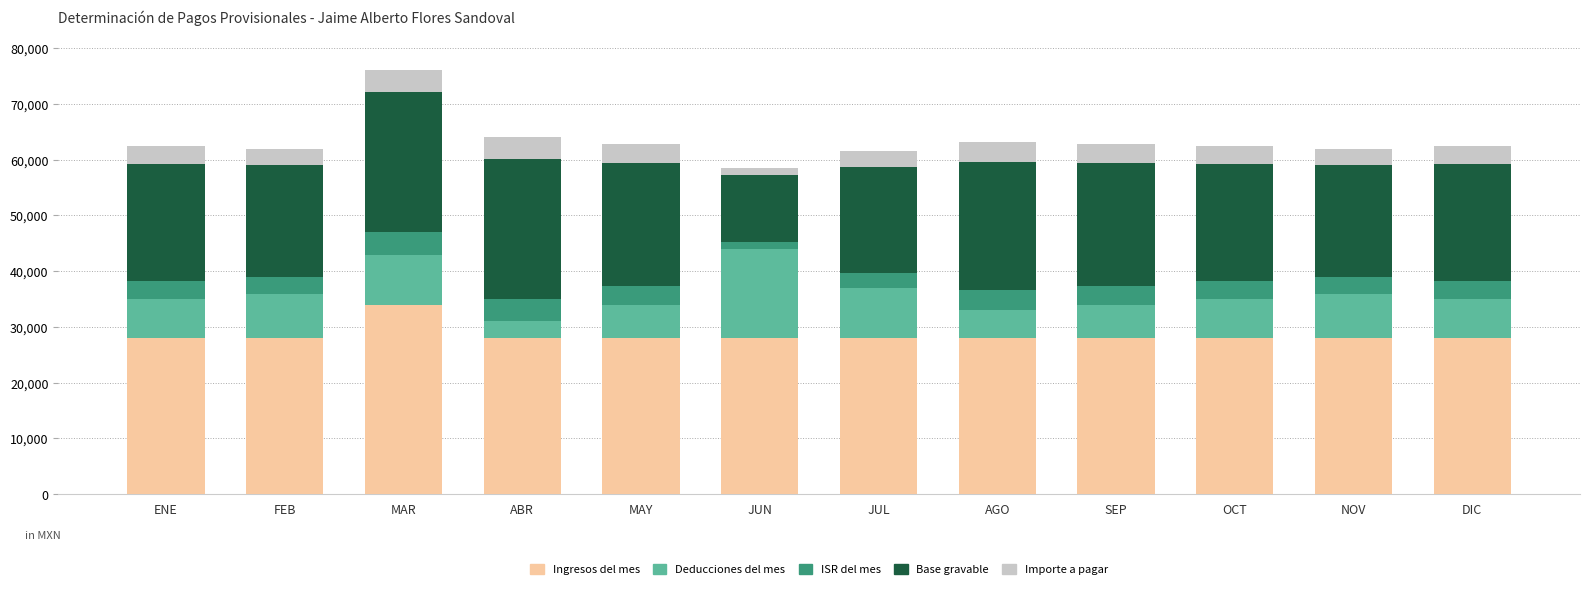

What is the minimum value for Ingresos del mes?

28000.0